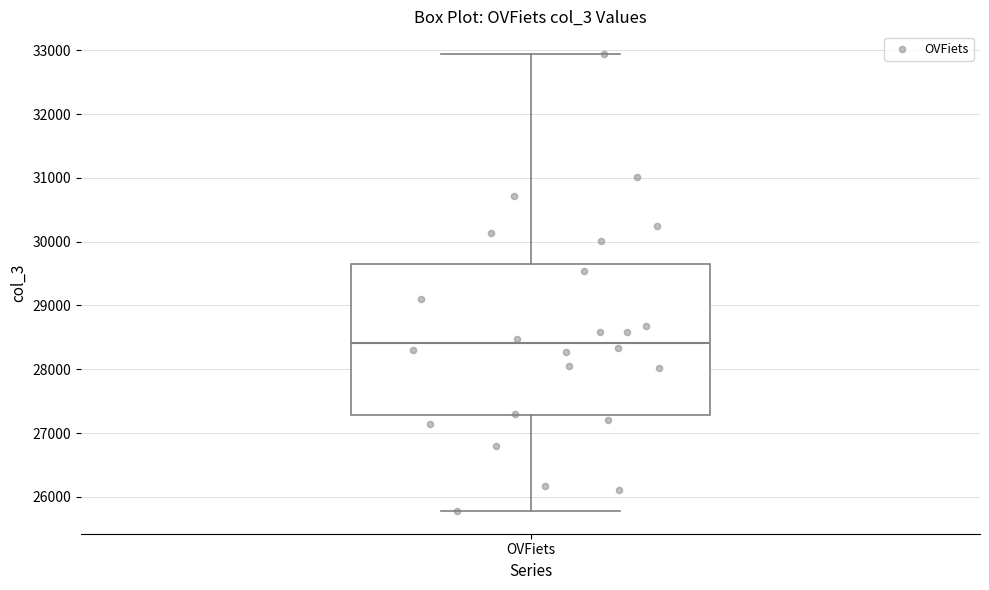

Read this box plot against the y-axis: the position of the median line, the range covered by the box, and the ends of both whiskers. The values are not printed on the chart, so give them approximately, as read against the axis.

median 28400, box 27300 to 29700, whiskers 25800 to 32900